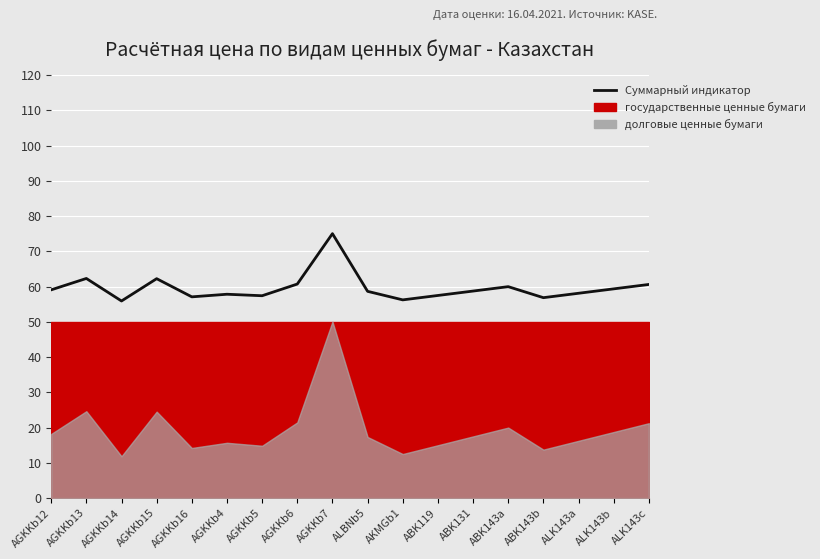

Reading left to right, extract all data points from this chart.

59.1	62.3	55.9	62.3	57.1	57.8	57.4	60.7	75.0	58.7	56.2	57.5	58.8	60.0	56.9	58.1	59.4	60.6